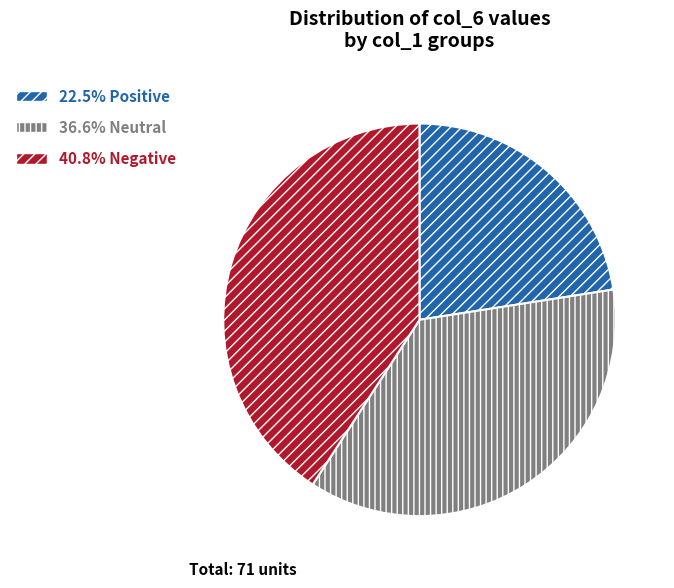

Is there any slice that represents more than half of the pie?

No